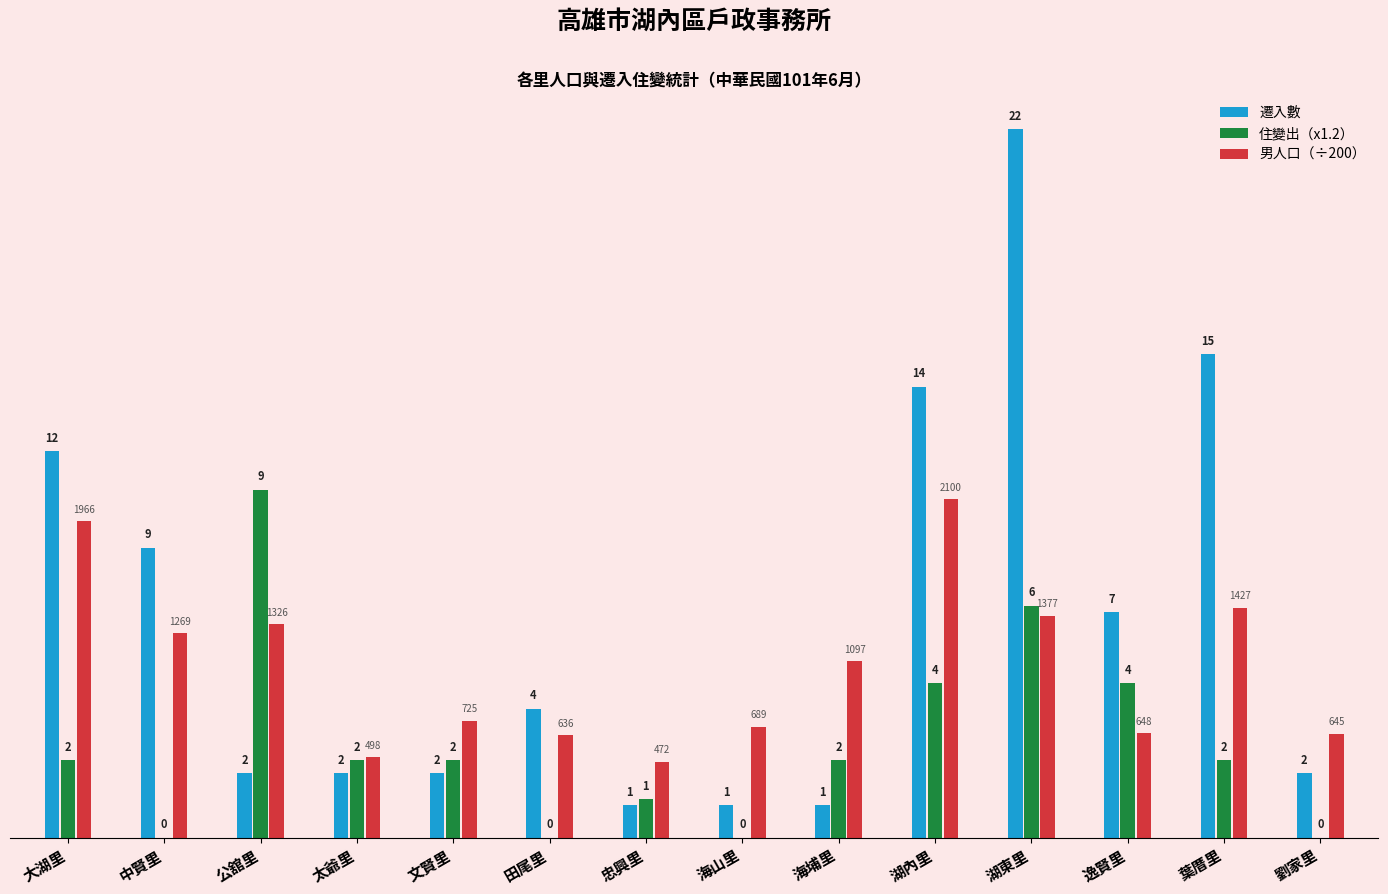

What is the approximate value of 遷入數 at 忠興里?

1.0